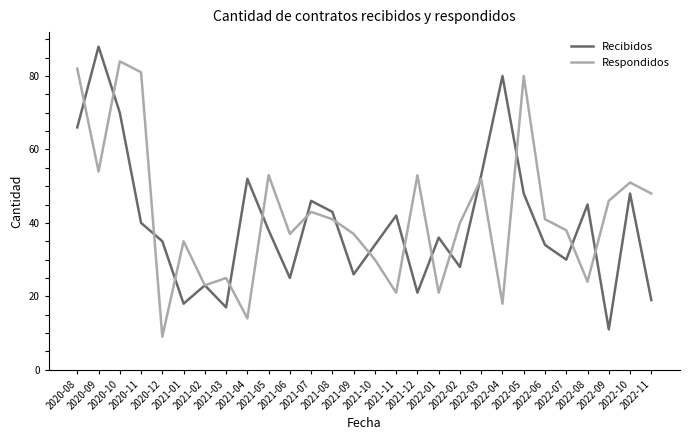

What is the average value of the Respondidos series?

42